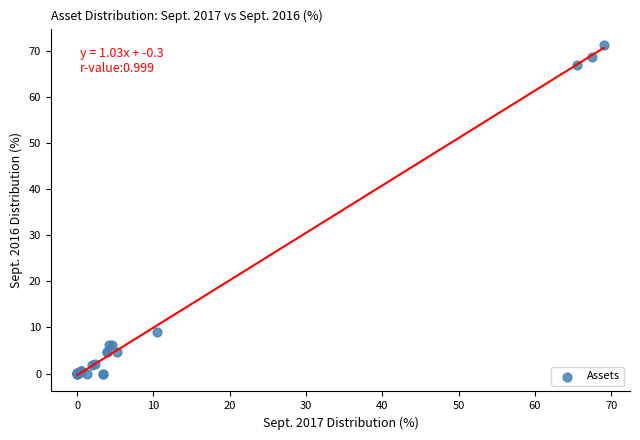

What Y value in the scatter plot is closest to 35?

9.0